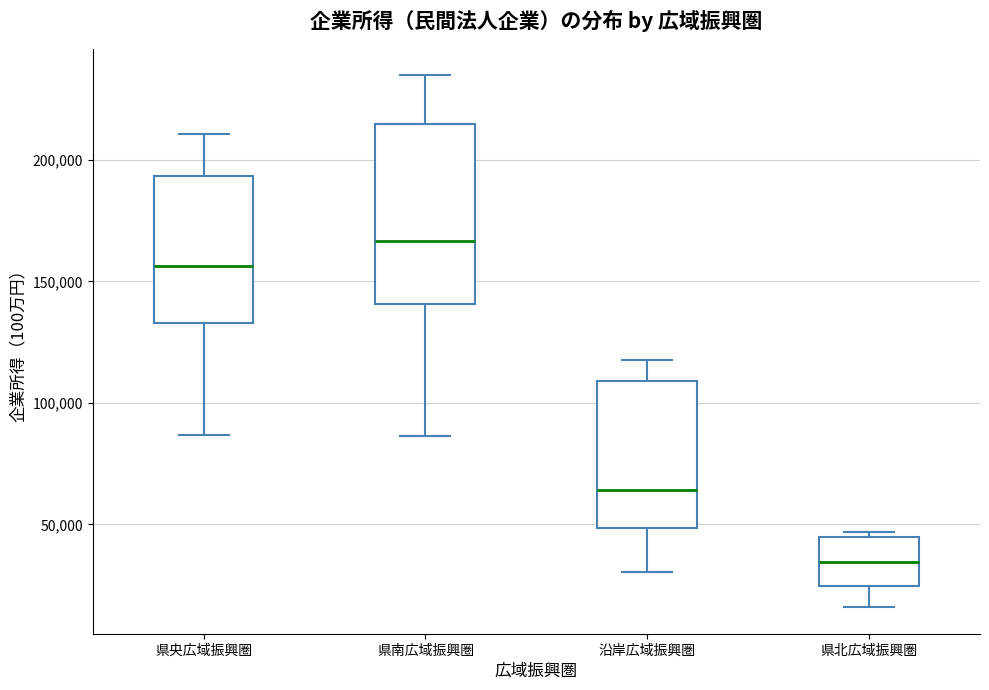

Which box is the tallest, from its lower edge to its upper edge?

県南広域振興圏